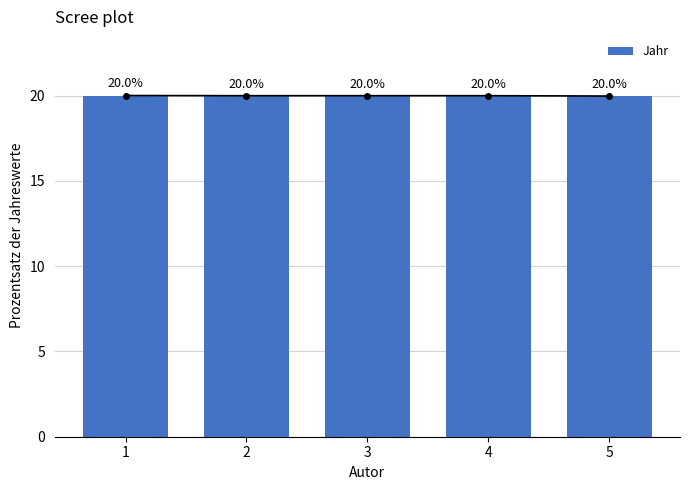

Which has a higher value, 4 or 1?

1